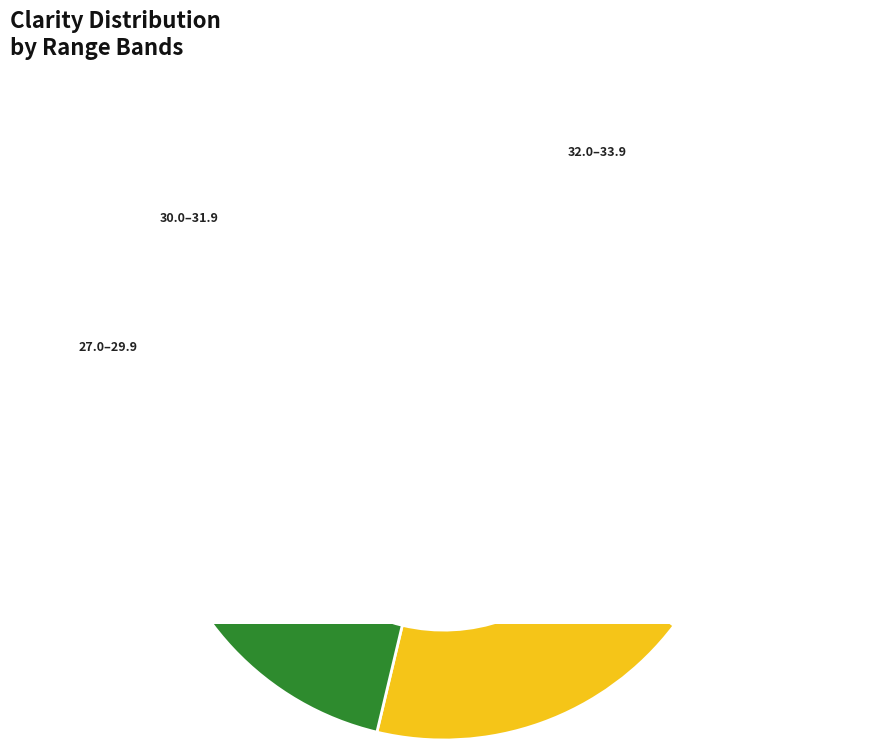

True or false: 111 accounts for 2% of the total.

True